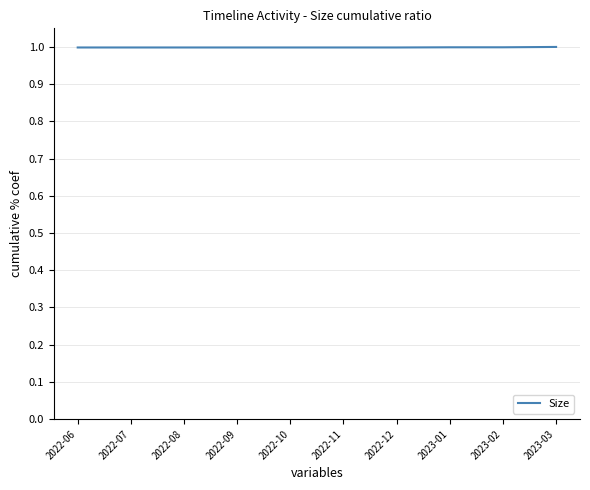

What is the maximum value shown in the chart?

1.0